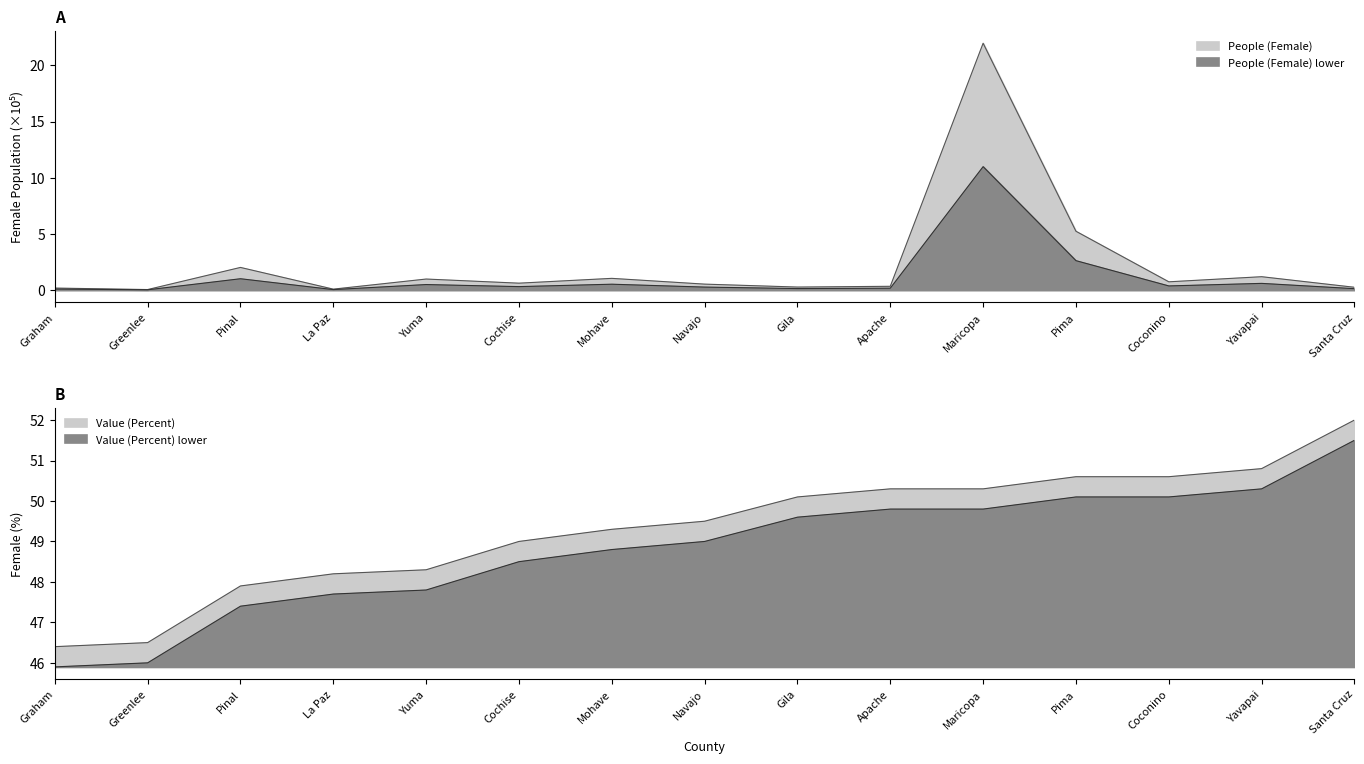

True or false: Value (Percent) and People (Female) intersect in this chart.

False